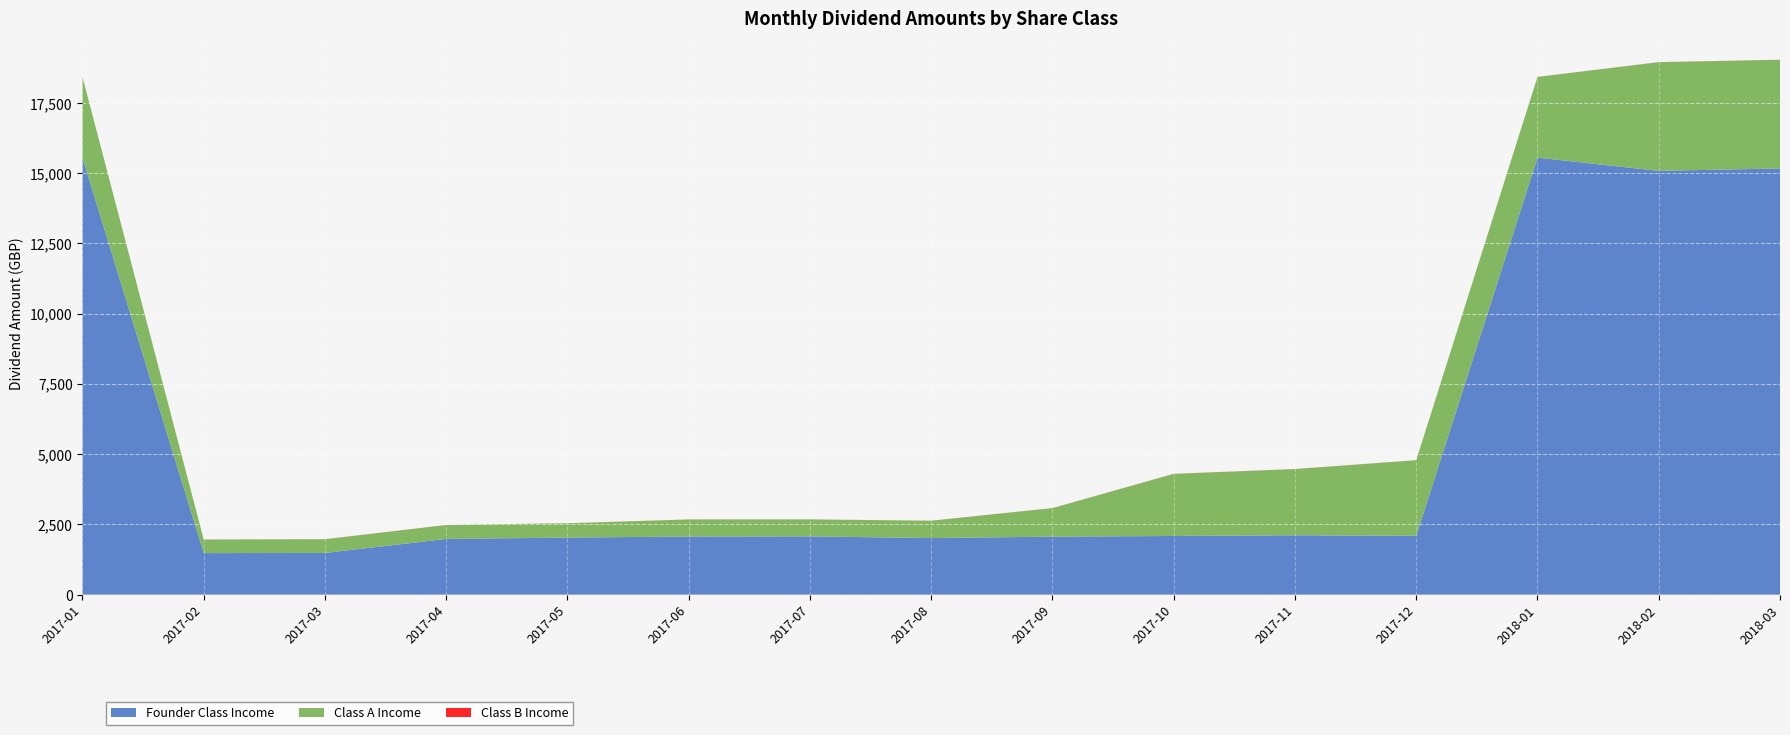

Reading left to right, extract all data points from this chart.

Founder Class Income: 2017-01=15555.1	2017-02=1479.1	2017-03=1483.7	2017-04=1984.0	2017-05=2031.2	2017-06=2068.1	2017-07=2074.3	2017-08=2013.9	2017-09=2064.6	2017-10=2088.9	2017-11=2113.2	2017-12=2093.8	2018-01=15555.1	2018-02=15084.7	2018-03=15170.4
Class A Income: 2017-01=2870.8	2017-02=481.0	2017-03=487.0	2017-04=493.6	2017-05=507.7	2017-06=606.6	2017-07=601.7	2017-08=615.5	2017-09=1014.1	2017-10=2209.0	2017-11=2355.4	2017-12=2689.3	2018-01=2870.8	2018-02=3866.9	2018-03=3866.9
Class B Income: 2017-01=2.9	2017-02=2.7	2017-03=2.7	2017-04=2.8	2017-05=2.8	2017-06=2.8	2017-07=2.8	2017-08=2.8	2017-09=2.8	2017-10=2.8	2017-11=2.9	2017-12=2.9	2018-01=2.9	2018-02=2.8	2018-03=2.8